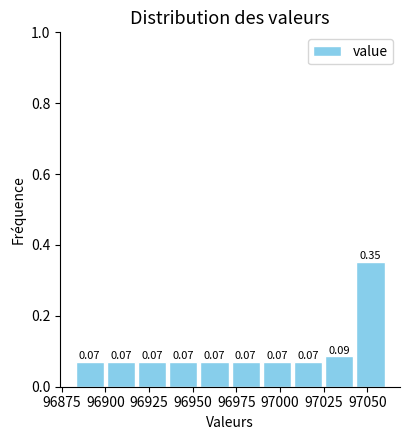

Read against the x-axis, roughly where is the centre of the tallest bar?

97050